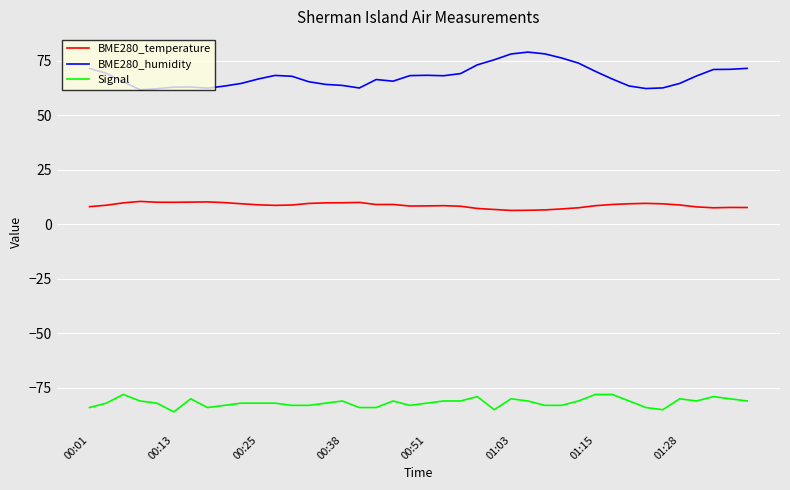

What is the difference between the maximum and minimum values in the BME280_temperature series?

4.1